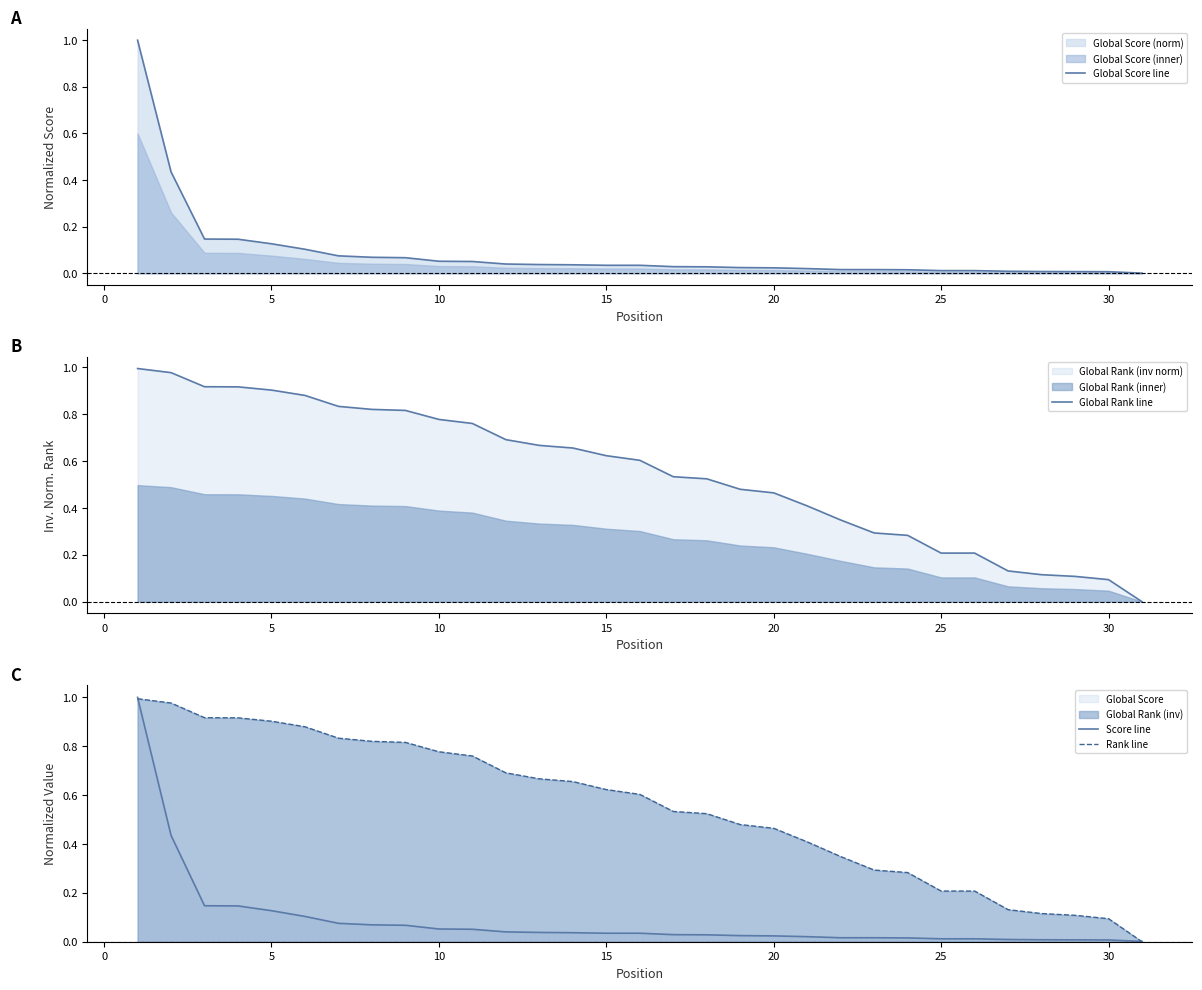

Reading right to left, extract all data points from this chart.

Global Score line: 0.0	0.0	0.0	0.0	0.0	0.0	0.0	0.0	0.0	0.0	0.0	0.0	0.0	0.0	0.0	0.0	0.0	0.0	0.0	0.0	0.1	0.1	0.1	0.1	0.1	0.1	0.1	0.1	0.1	0.4	1.0
Global Rank line: 0.0	0.1	0.1	0.1	0.1	0.2	0.2	0.3	0.3	0.3	0.4	0.5	0.5	0.5	0.5	0.6	0.6	0.7	0.7	0.7	0.8	0.8	0.8	0.8	0.8	0.9	0.9	0.9	0.9	1.0	1.0
Score line: 0.0	0.0	0.0	0.0	0.0	0.0	0.0	0.0	0.0	0.0	0.0	0.0	0.0	0.0	0.0	0.0	0.0	0.0	0.0	0.0	0.1	0.1	0.1	0.1	0.1	0.1	0.1	0.1	0.1	0.4	1.0
Rank line: 0.0	0.1	0.1	0.1	0.1	0.2	0.2	0.3	0.3	0.3	0.4	0.5	0.5	0.5	0.5	0.6	0.6	0.7	0.7	0.7	0.8	0.8	0.8	0.8	0.8	0.9	0.9	0.9	0.9	1.0	1.0